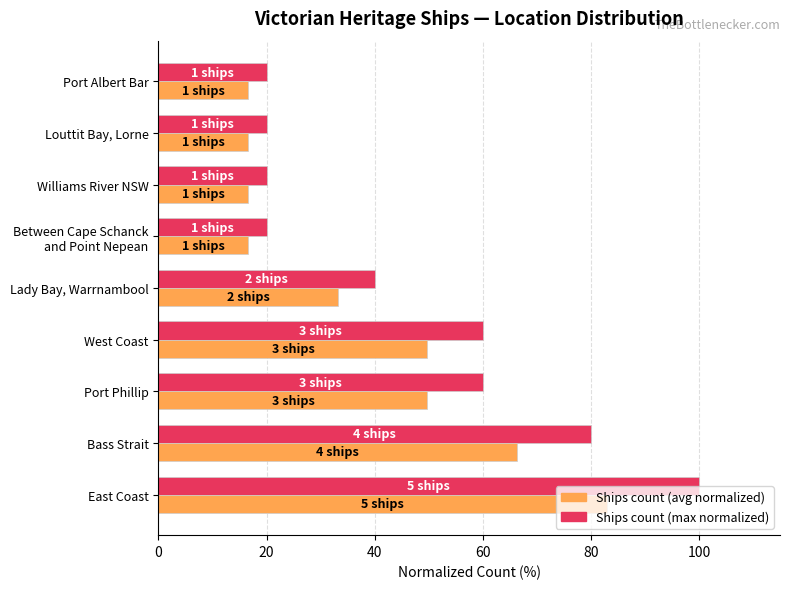

What is the difference between the highest and lowest values at Port Albert Bar?

3.4